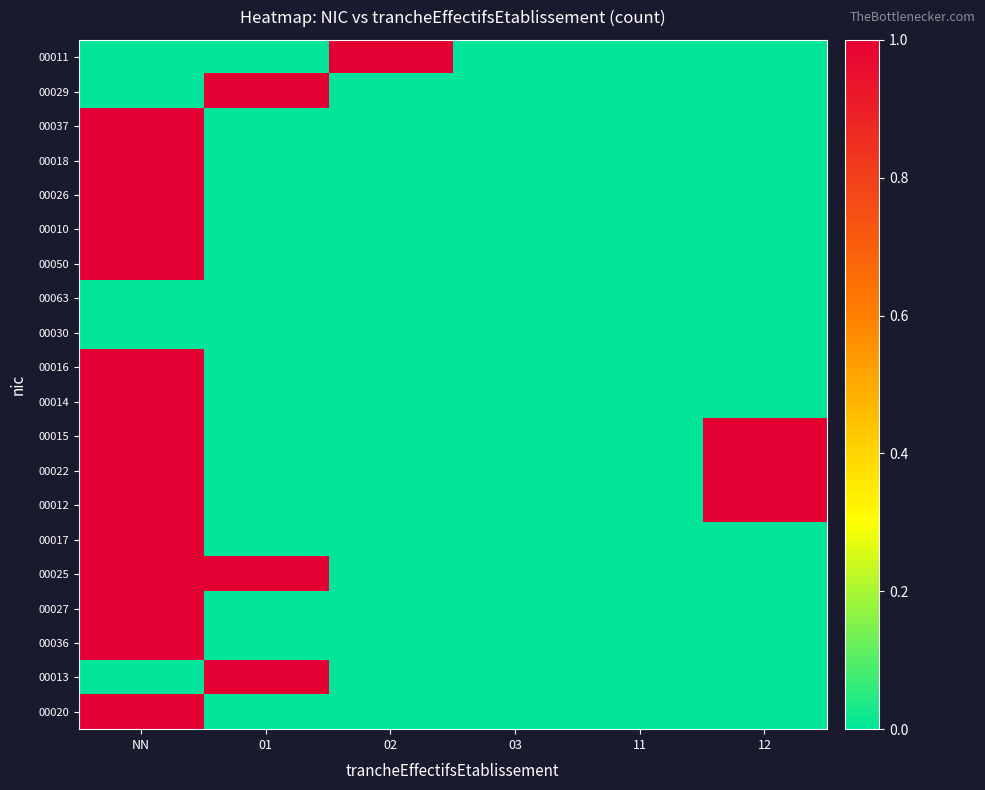

Which series changed the most between NN and 03?

00037